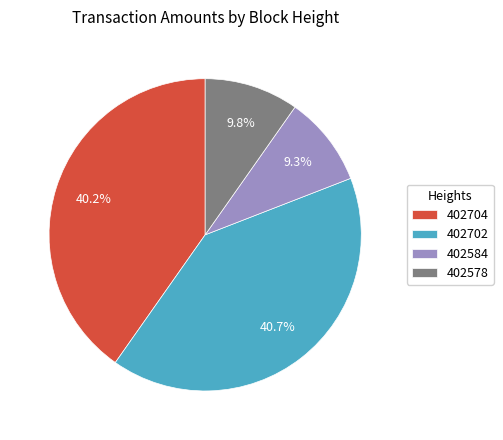

What percentage do 402704 and 402702 together represent?

80.9%